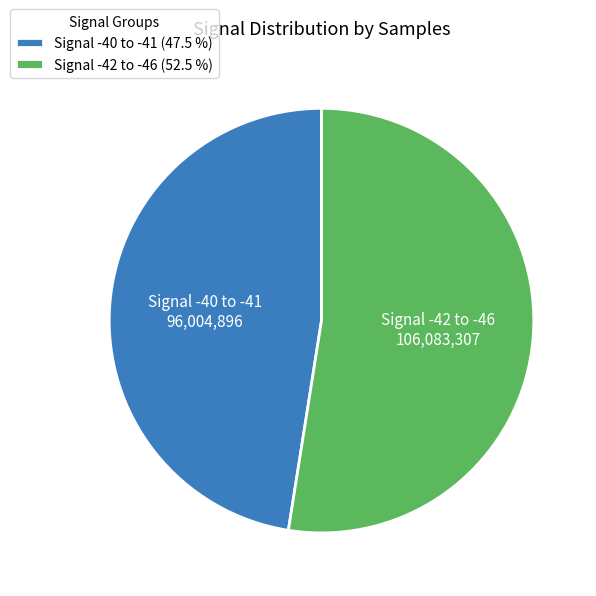

What is the smallest slice in the pie chart?

Signal -40 to -41 (47.5 %)